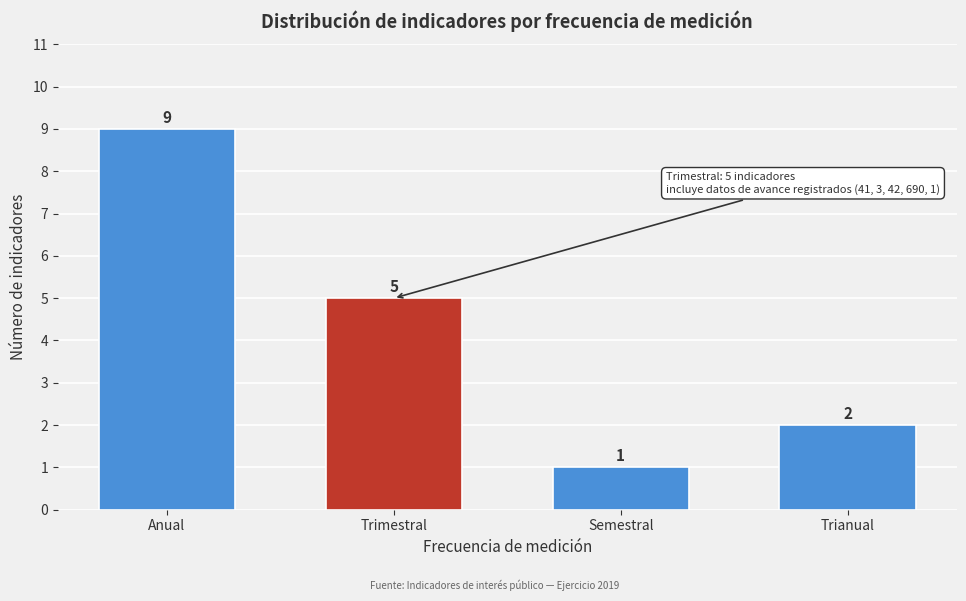

Reading left to right, transcribe all the data shown in this chart.

Anual=9	Trimestral=5	Semestral=1	Trianual=2